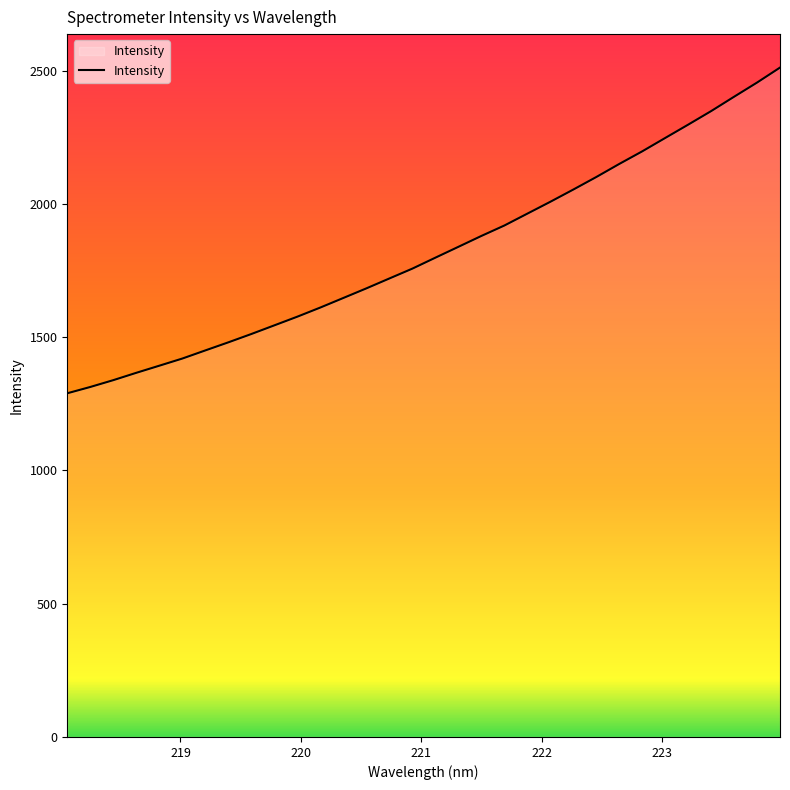

What is the difference between the maximum and minimum values?

1221.8